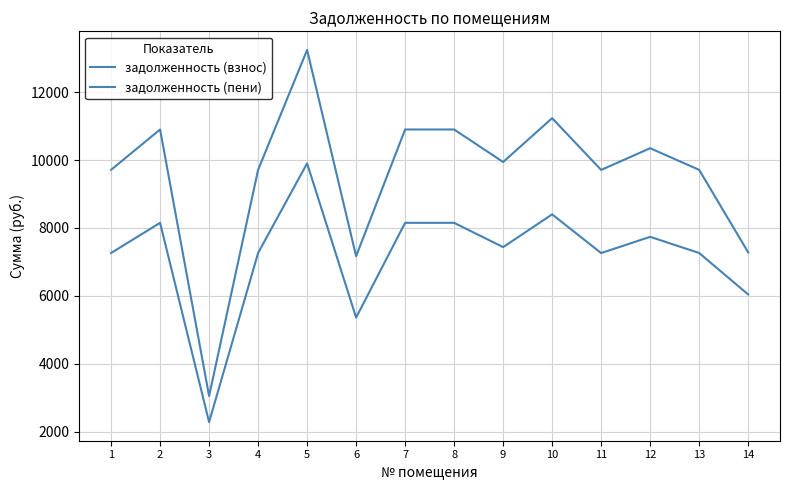

Reading left to right, extract all data points from this chart.

задолженность (взнос): 1=7261.4	2=8150.4	3=2277.0	4=7261.4	5=9903.4	6=5358.6	7=8150.4	8=8150.4	9=7434.2	10=8400.0	11=7259.4	12=7737.6	13=7261.4	14=6040.2
задолженность (пени): 1=9712.2	2=10901.2	3=3045.5	4=9712.2	5=13245.7	6=7167.1	7=10901.2	8=10901.2	9=9943.3	10=11235.0	11=9709.4	12=10349.0	13=9712.2	14=7281.4